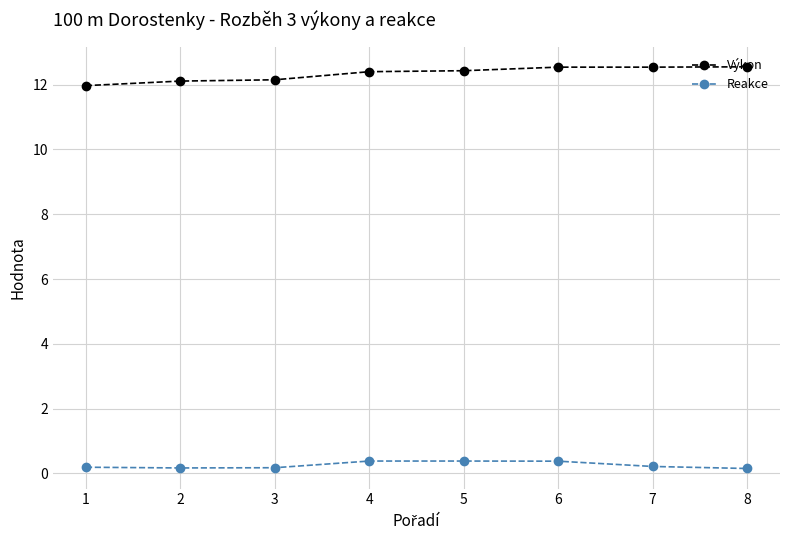

What is the difference between the highest and lowest values at 6?

12.2